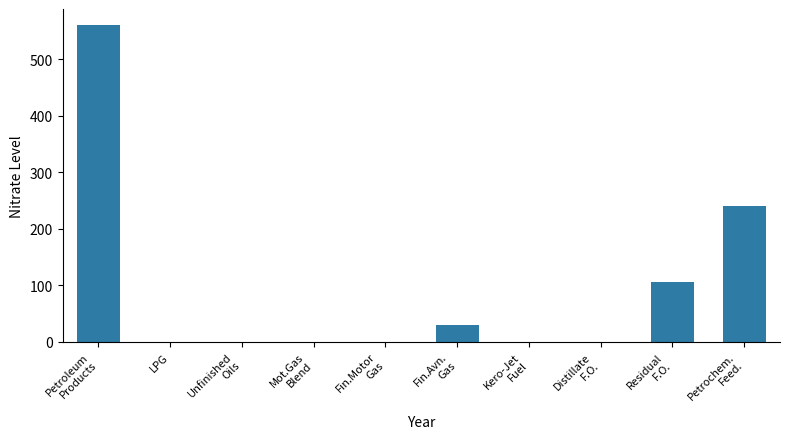

What is the ratio of the value at Residual
F.O. to the value at Petroleum
Products?

0.2